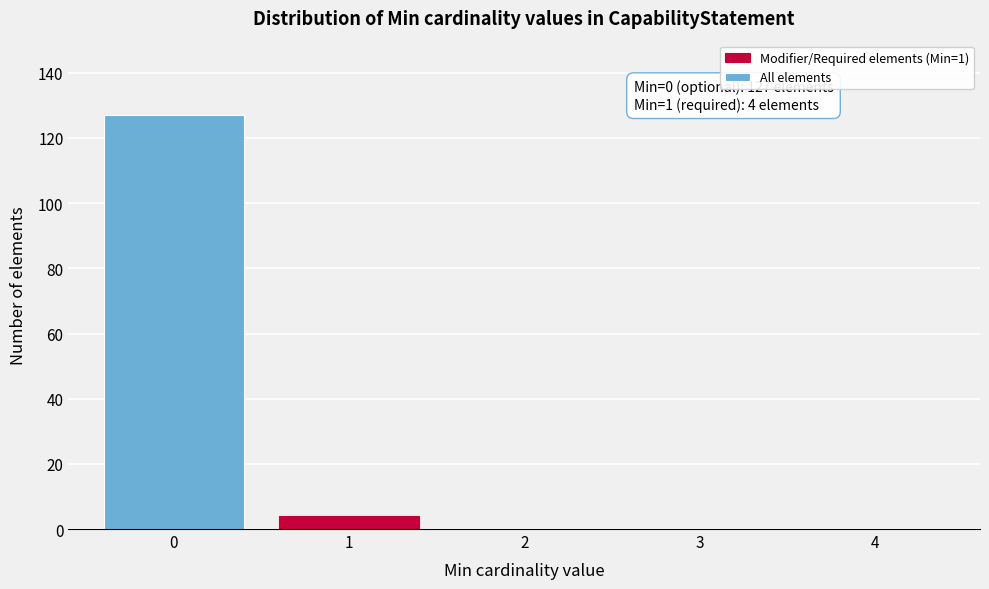

Reading left to right, what are all the values shown in this chart?

0=127	1=4	2=0	3=0	4=0